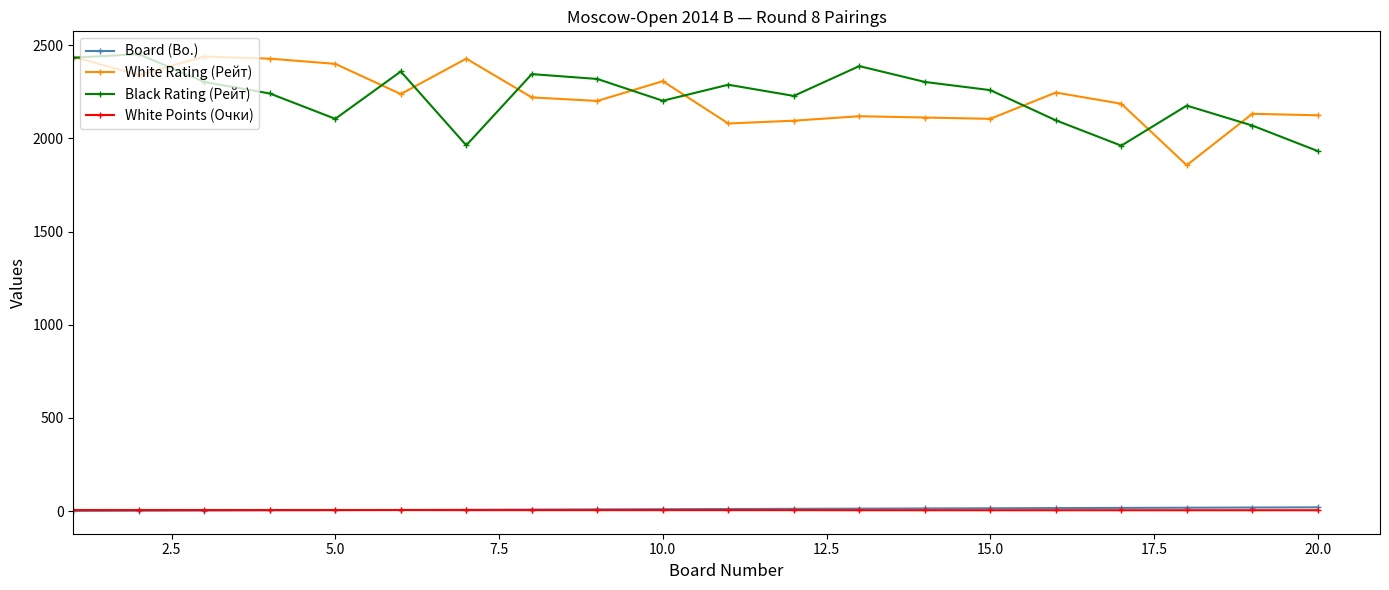

What is the value of the Black Rating (Рейт) point at the 4th from the left?

2241.0